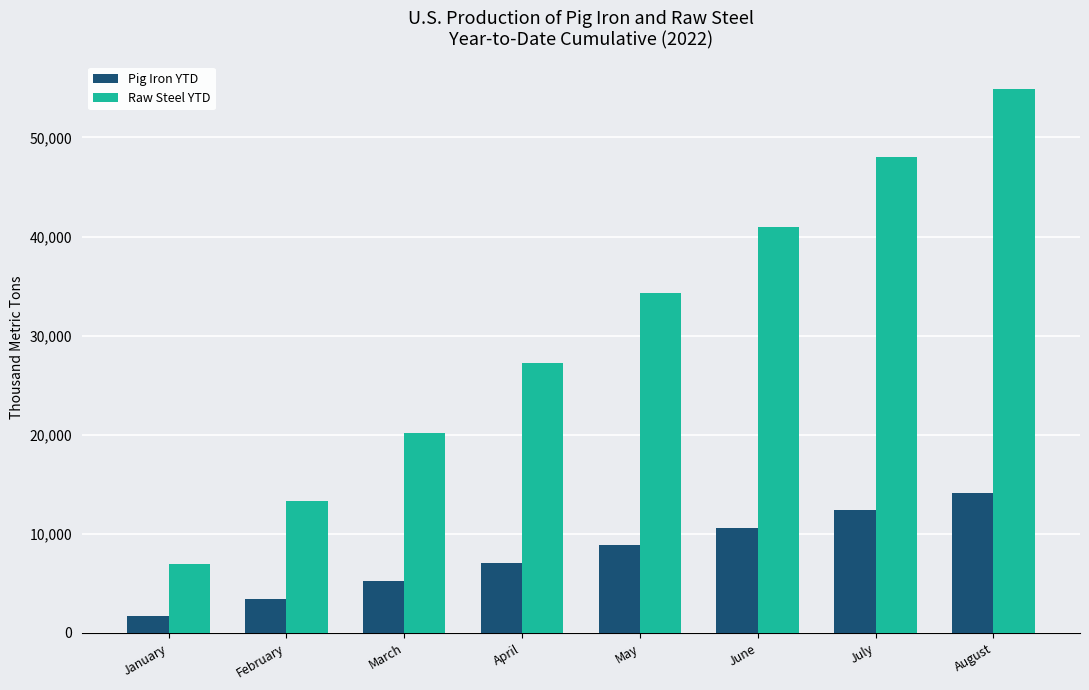

How many categories are shown in the chart?

8